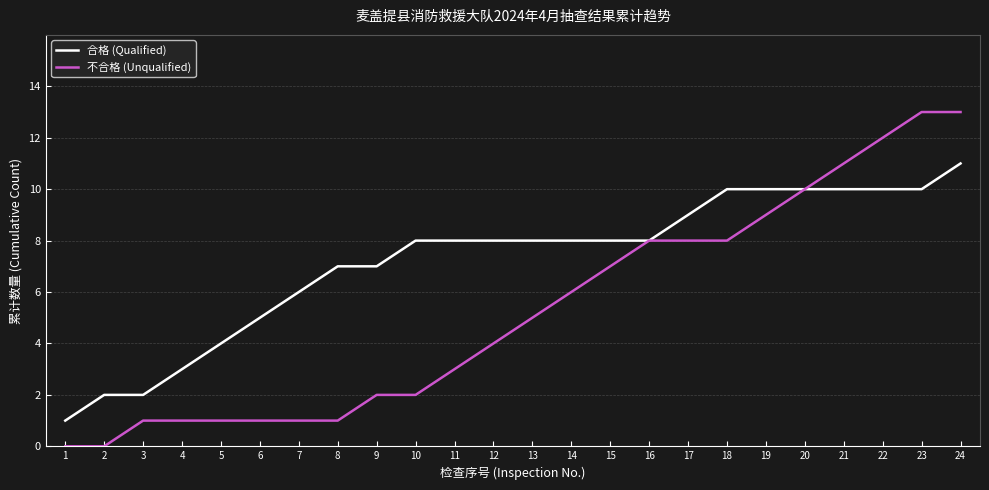

Which series has the widest spread of values?

不合格 (Unqualified)